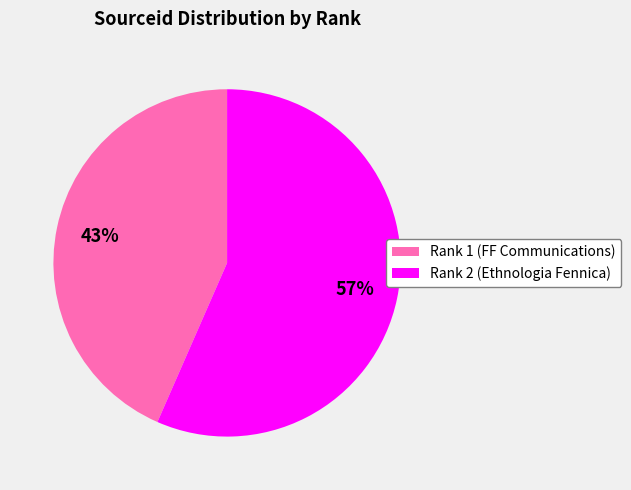

To the nearest percent, what is the average slice percentage?

50%